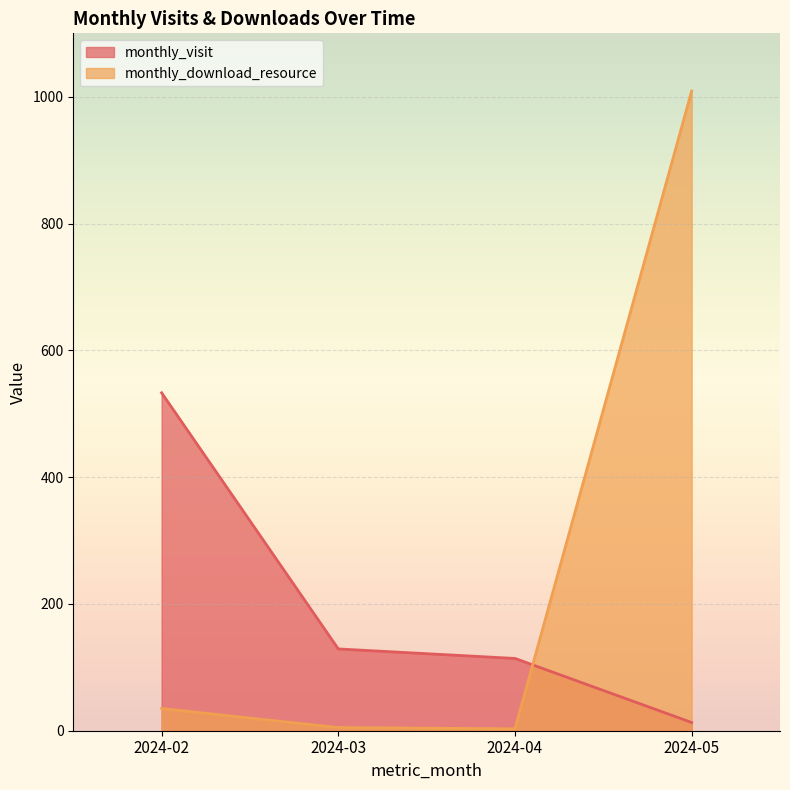

Read the monthly_visit value at 2024-03, to the nearest 50.

150